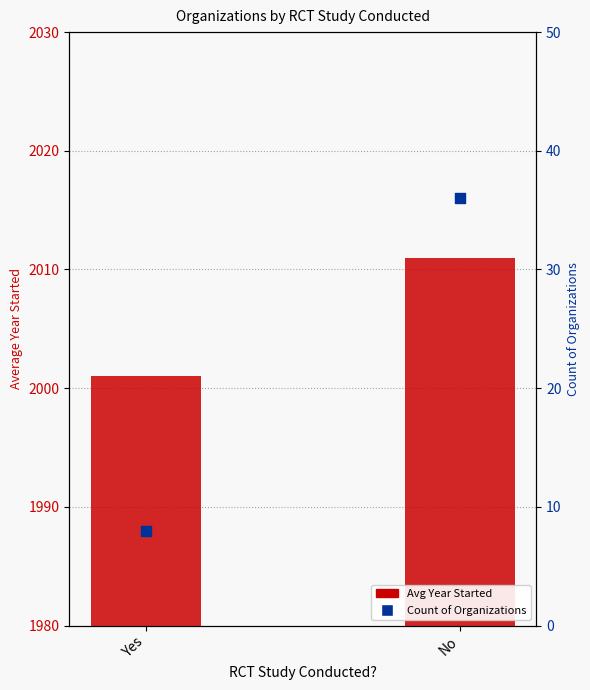

Is the value of Avg Year Started at No greater than the value of Count of Organizations at Yes?

Yes